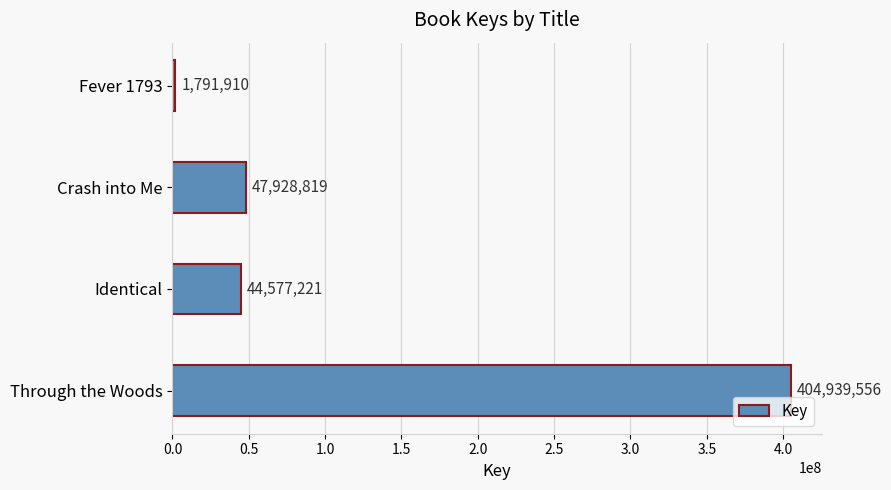

Where is the data nearest to the value 203365733?

Crash into Me